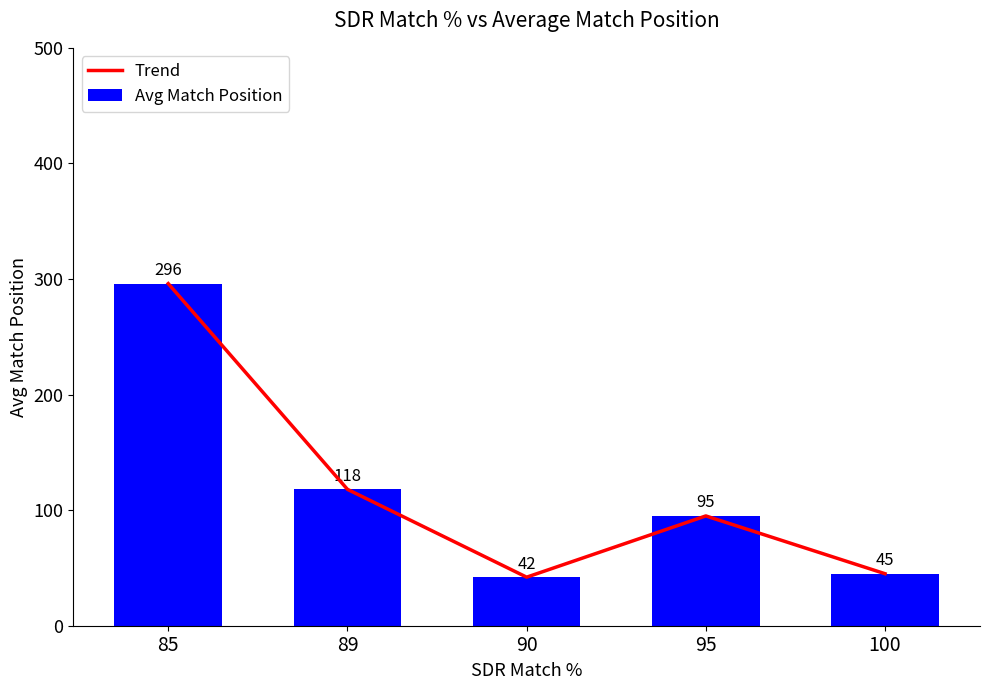

What is the sum of the Trend values at 85 and 90?

338